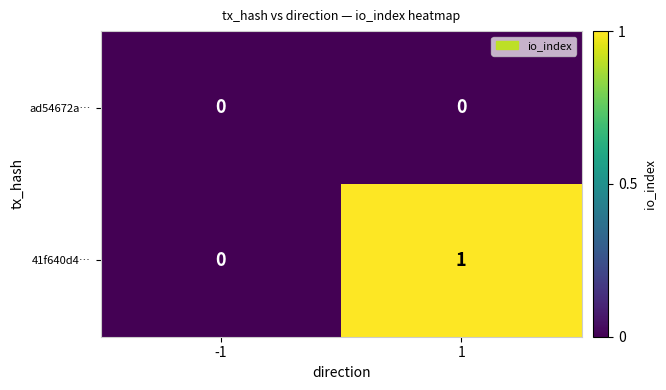

The value of 41f640d4… at 1 is 1. True or false?

True